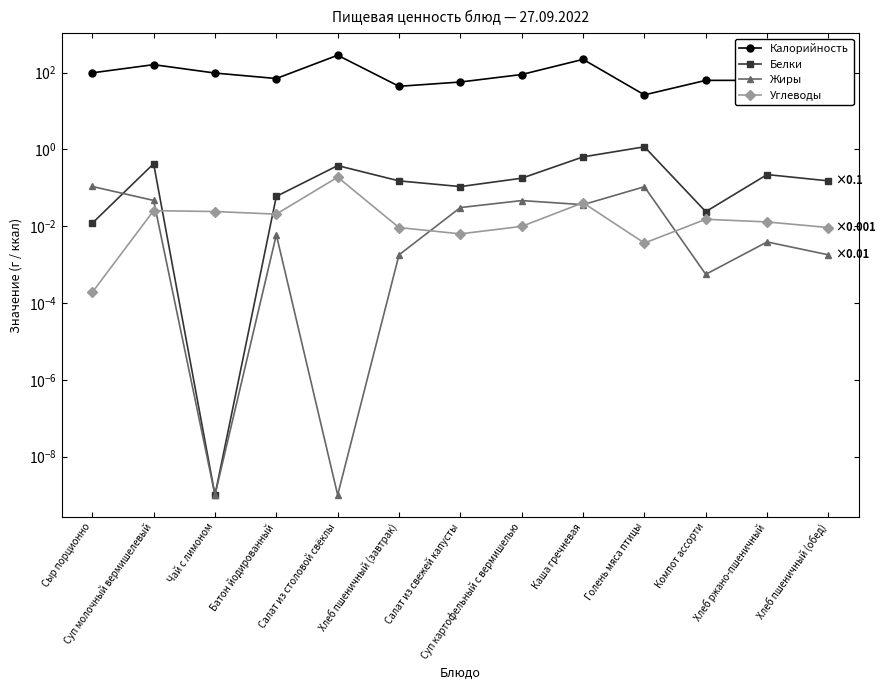

At which category is the sum across all series the highest?

Салат из столовой свёклы